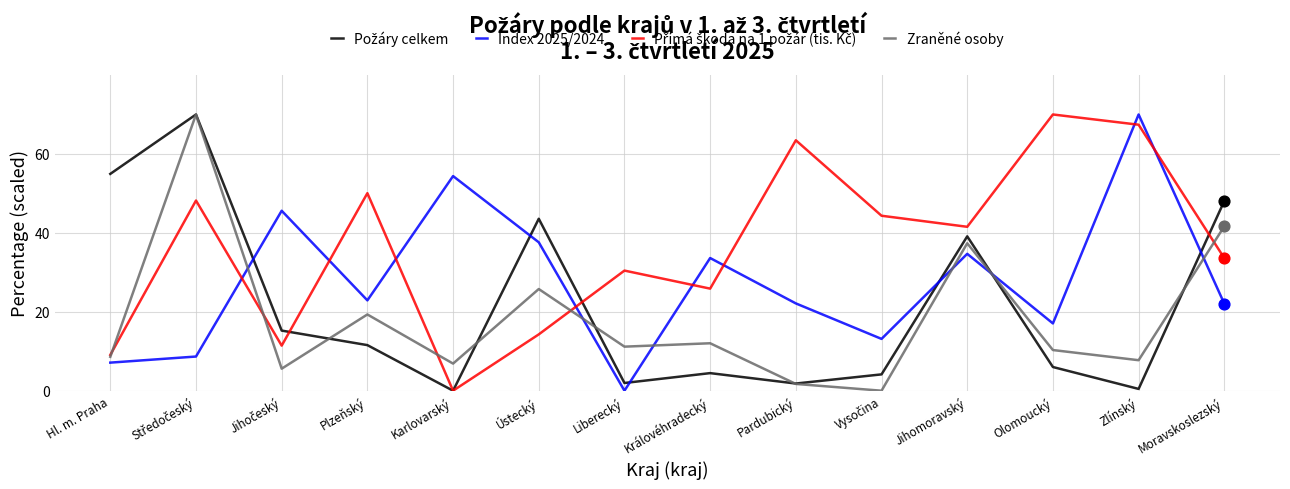

Is the value of Index 2025/2024 at Zlínský greater than the value of Zraněné osoby at Olomoucký?

Yes